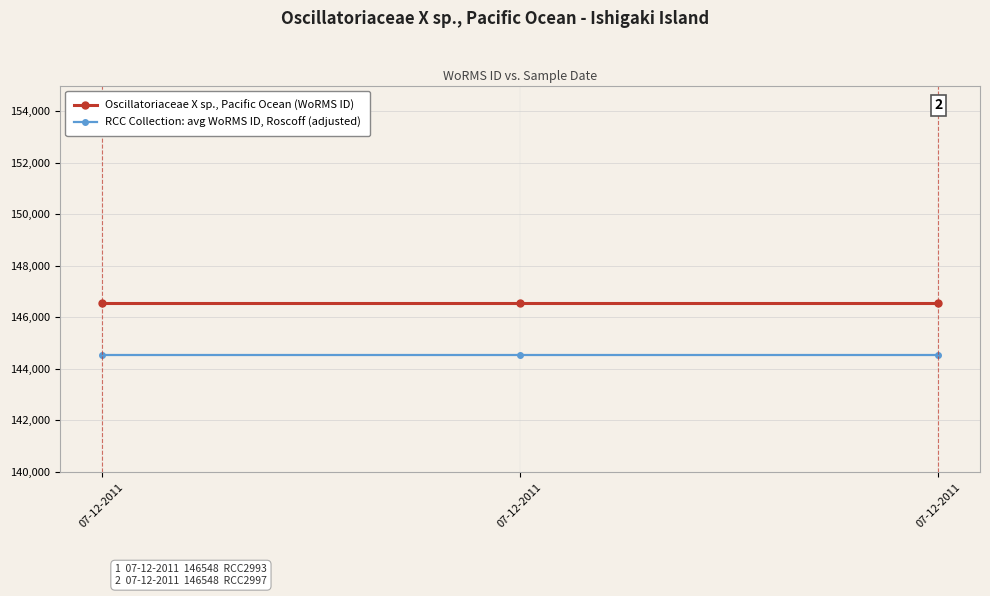

What are all the series names shown in the legend?

Oscillatoriaceae X sp., Pacific Ocean (WoRMS ID), RCC Collection: avg WoRMS ID, Roscoff (adjusted)